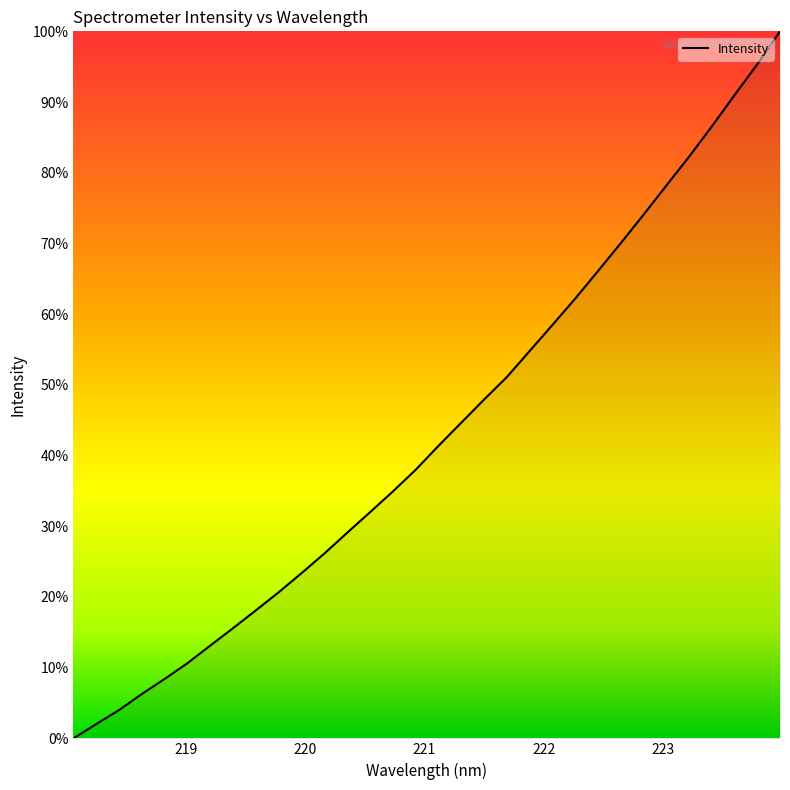

What is the greatest value displayed?

100.0